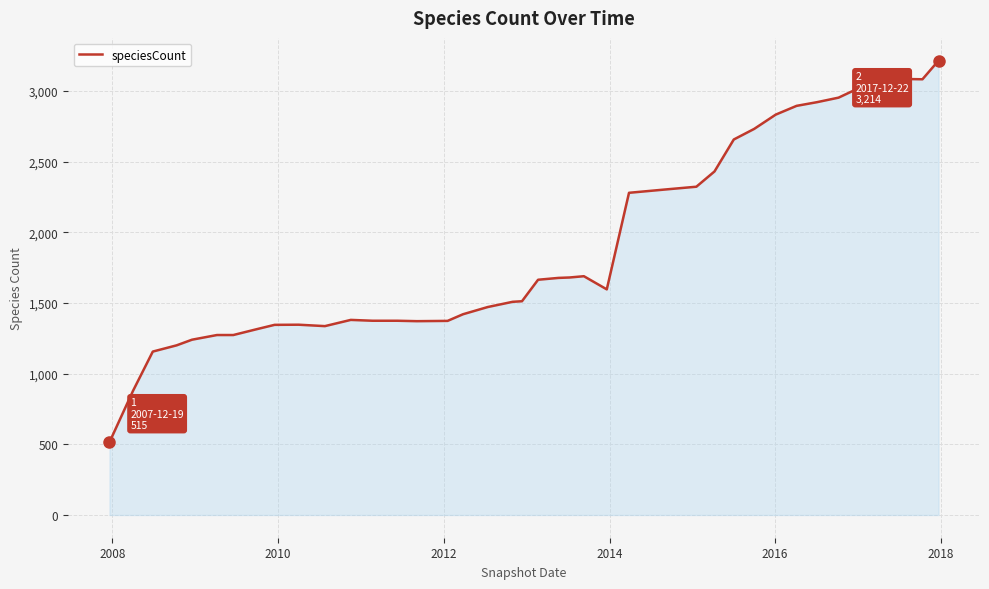

What is the smallest value displayed?

515